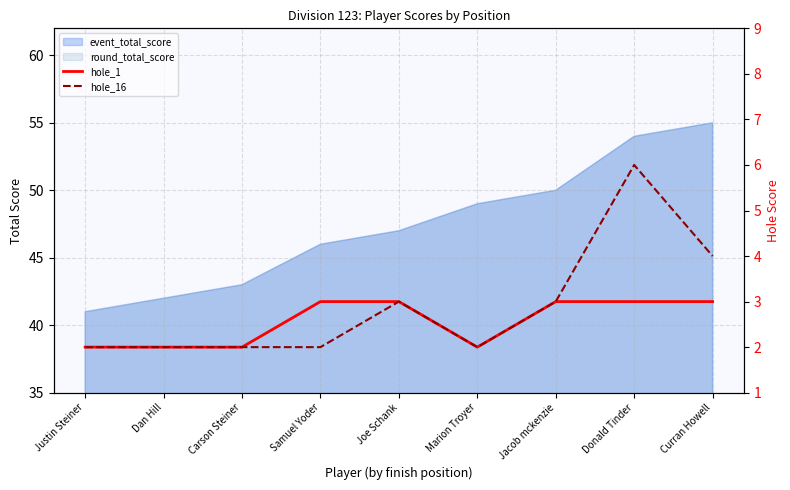

True or false: hole_16 has more than 1 points higher than both neighbors.

True